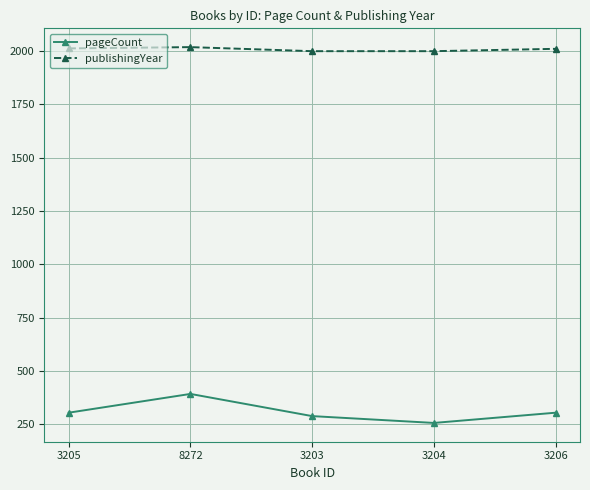

What value does the pageCount series have at 3203, to the nearest 5?

290